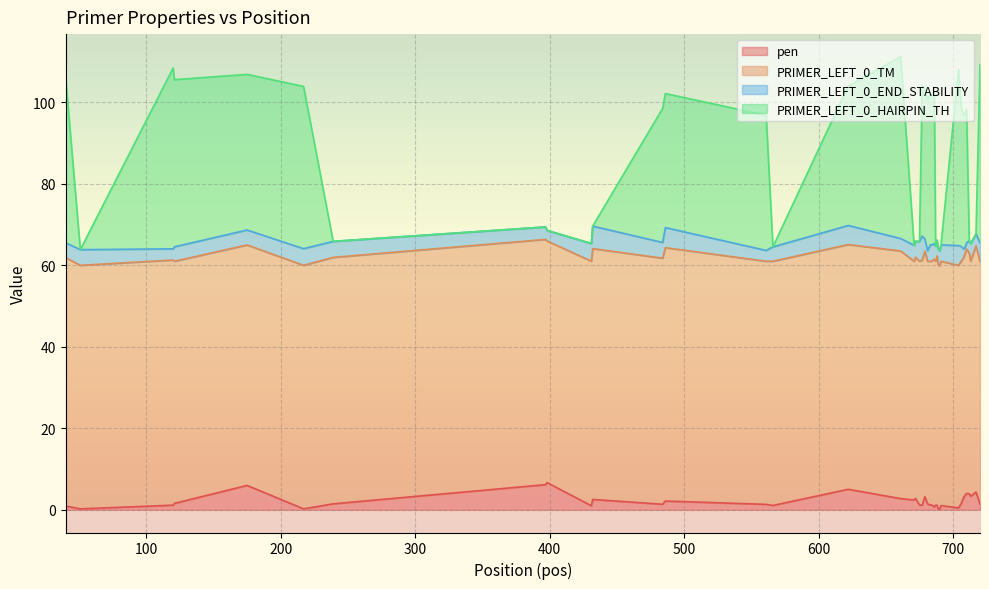

What is the highest value of the pen series?

6.7